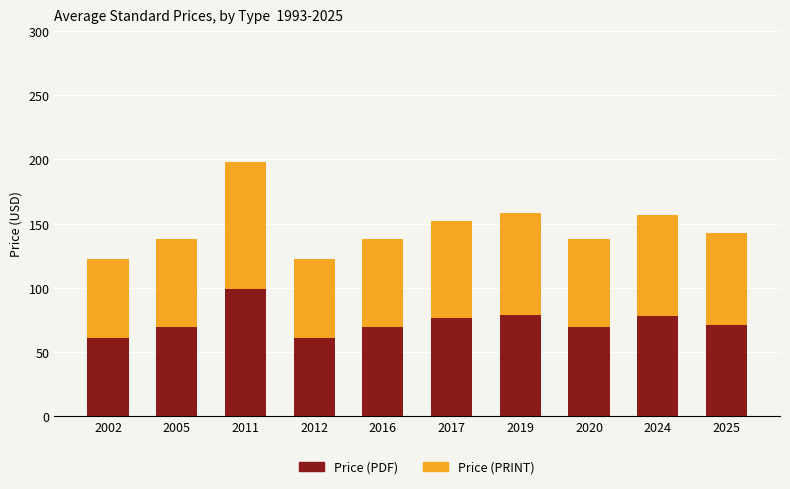

At which category is the sum across all series the highest?

2011